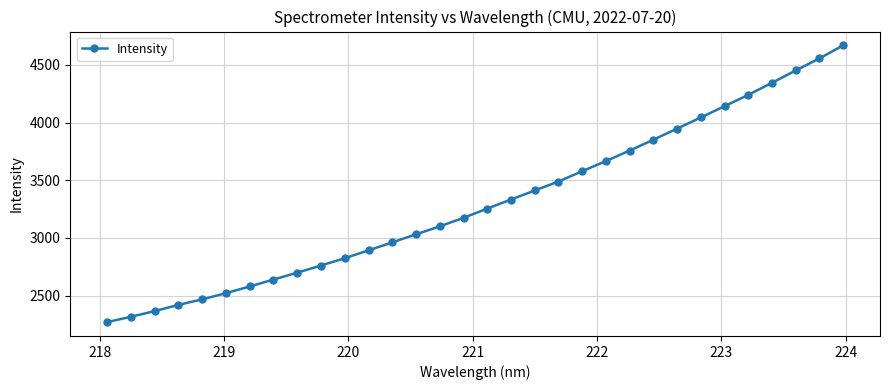

What is the difference between the maximum and second lowest values?

2353.7